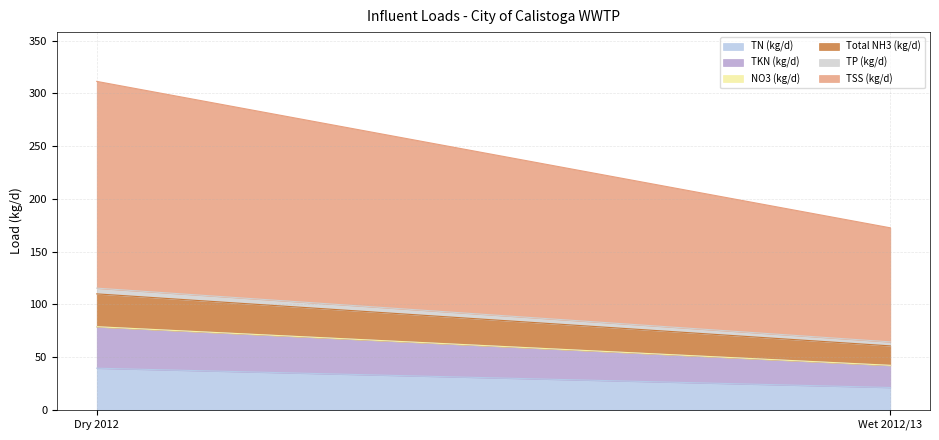

Reading right to left, list all the values displayed in this chart.

TN (kg/d): Wet 2012/13=21.1	Dry 2012=39.4
TKN (kg/d): Wet 2012/13=20.9	Dry 2012=39.2
NO3 (kg/d): Wet 2012/13=0.1	Dry 2012=0.1
Total NH3 (kg/d): Wet 2012/13=18.4	Dry 2012=31.1
TP (kg/d): Wet 2012/13=3.8	Dry 2012=5.4
TSS (kg/d): Wet 2012/13=108.1	Dry 2012=196.0